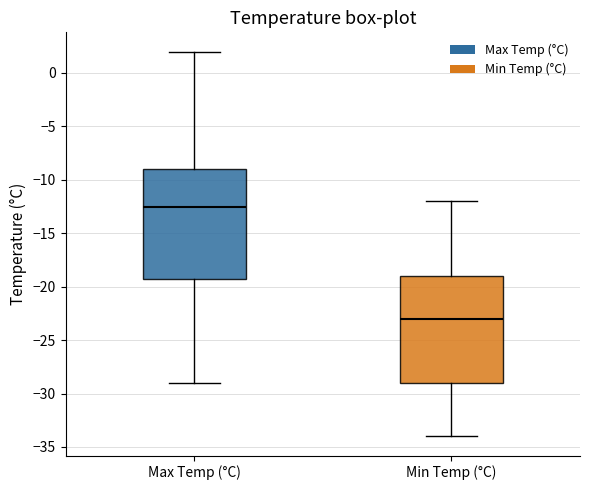

Reading left to right, transcribe this box plot: for each box, give where its median line is, the range the box spans, and where its two whiskers end, as read against the y-axis. The values are not printed on the chart, so give them approximately, as read against the axis.

Max Temp (°C): median -12.5, box -19.0 to -9.0, whiskers -29.0 to 2.0
Min Temp (°C): median -23.0, box -29.0 to -19.0, whiskers -34.0 to -12.0